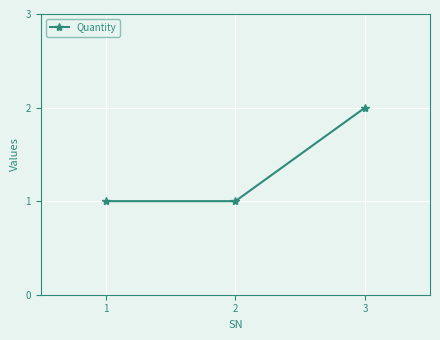

Which category has the highest value across all series?

3